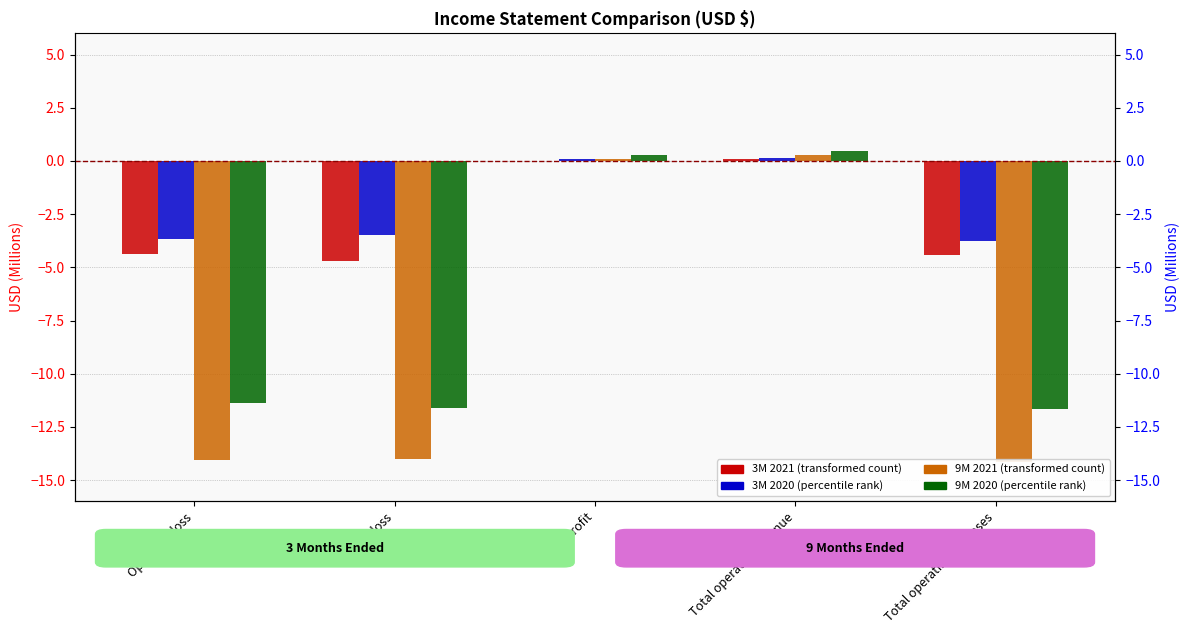

Rank the series at Total operating expenses from highest to lowest value.

3M 2020, 3M 2021, 9M 2020, 9M 2021